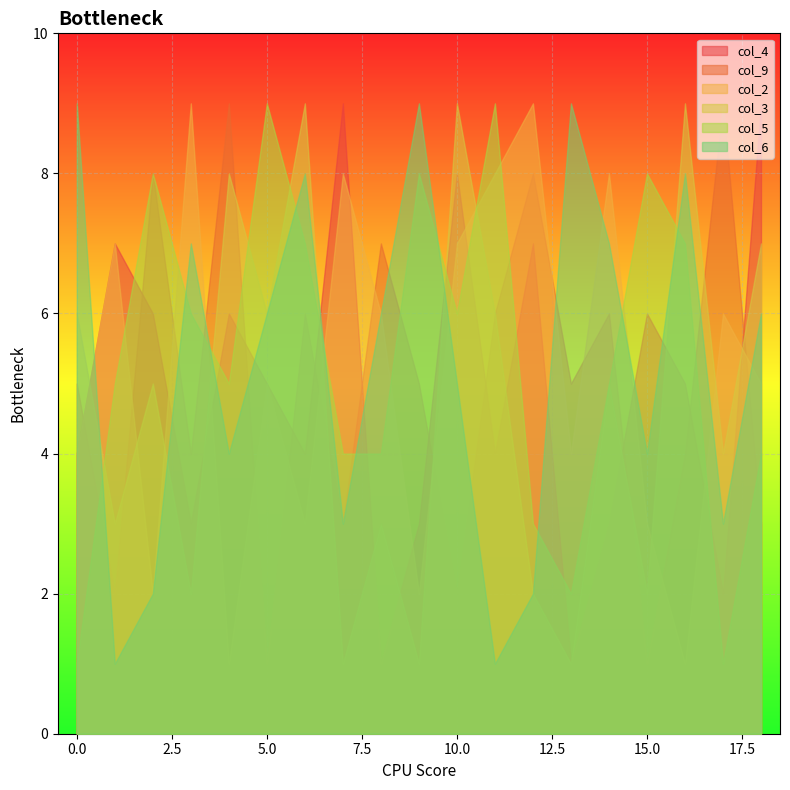

The col_9 series shows 1 at 3. True or false?

True